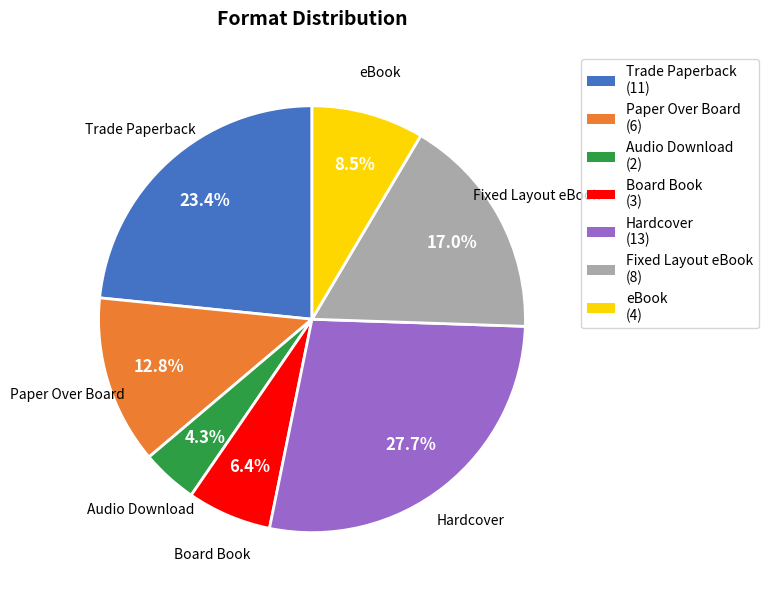

How many segments does this pie chart have?

7